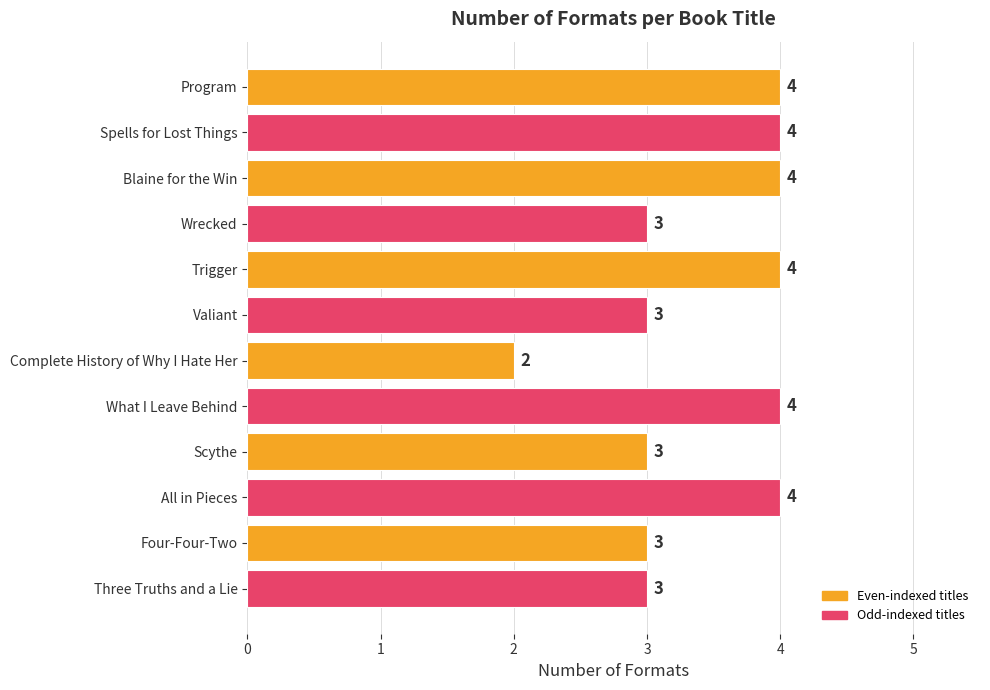

What is the smallest value displayed?

2